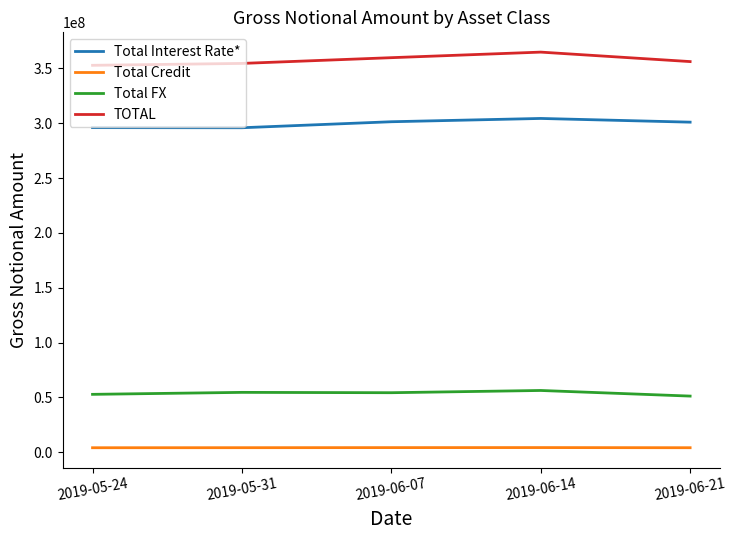

Which series has the largest total across all categories?

TOTAL